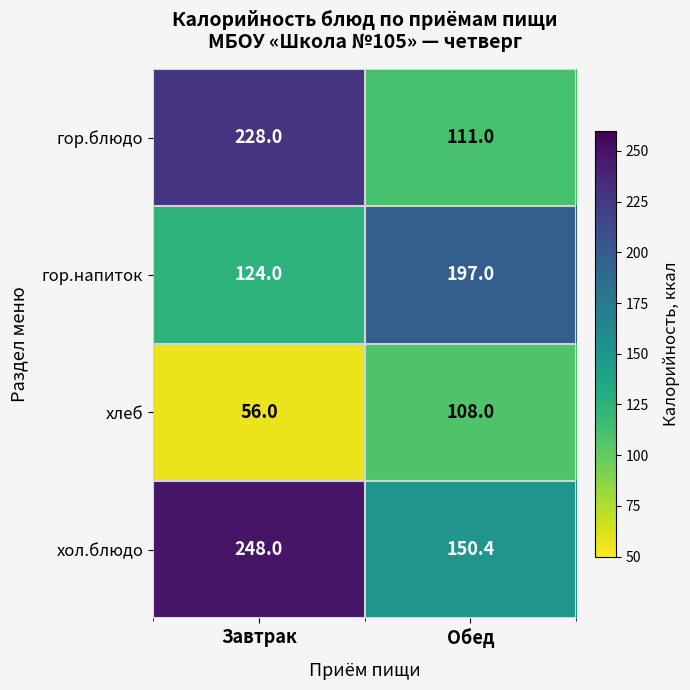

What is the difference between the maximum and minimum values in the хлеб series?

52.0